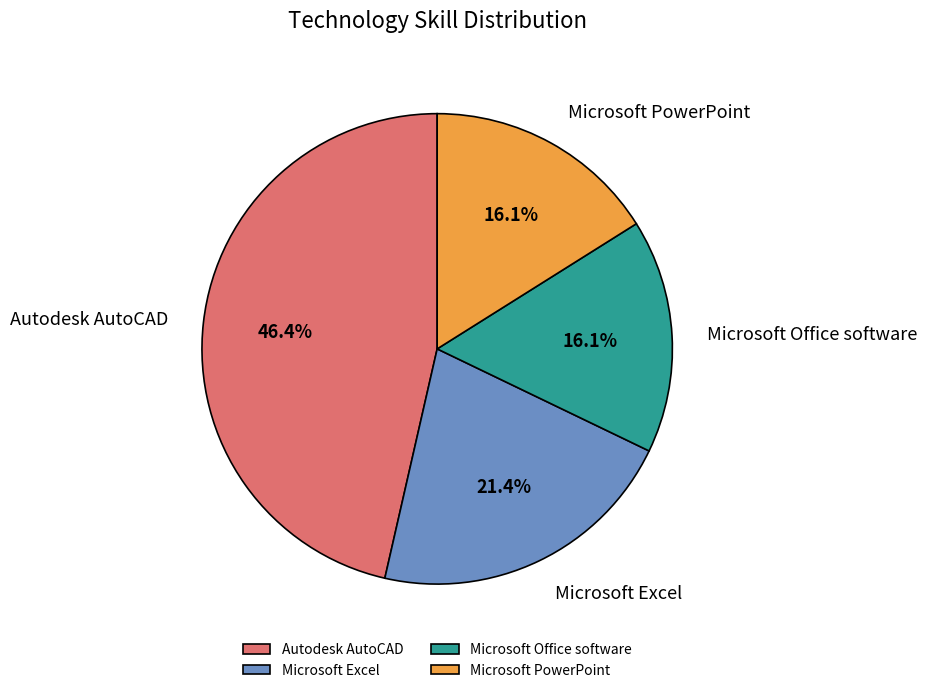

What is the total percentage of Microsoft Excel and Microsoft PowerPoint?

37.5%